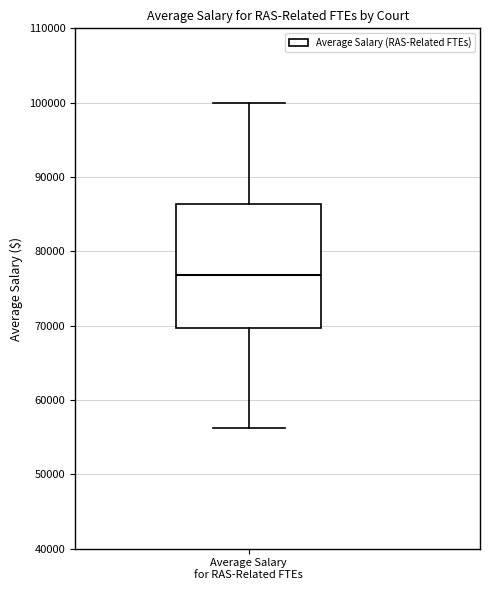

Transcribe this box plot: give where the median line is, the range the box spans, and where the two whiskers end, as read against the y-axis. The values are not printed on the chart, so give them approximately, as read against the axis.

median 77000, box 70000 to 86000, whiskers 56000 to 100000